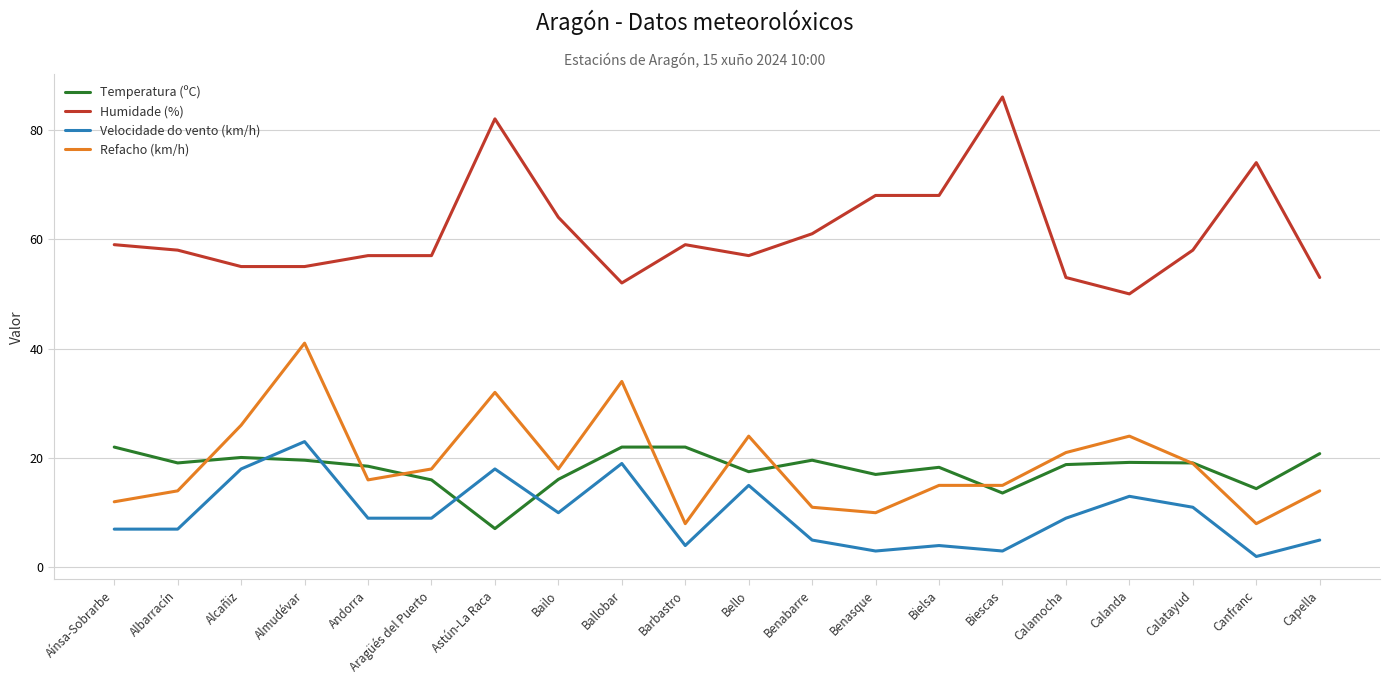

What position from the right is Aínsa-Sobrarbe?

20